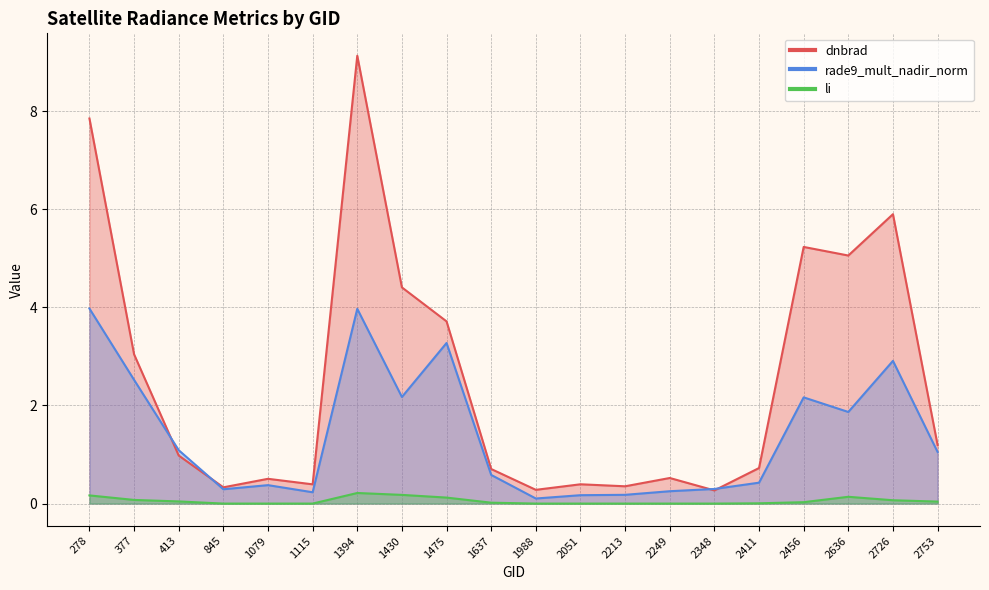

What is the difference between the second highest and second lowest values in the dnbrad series?

7.6